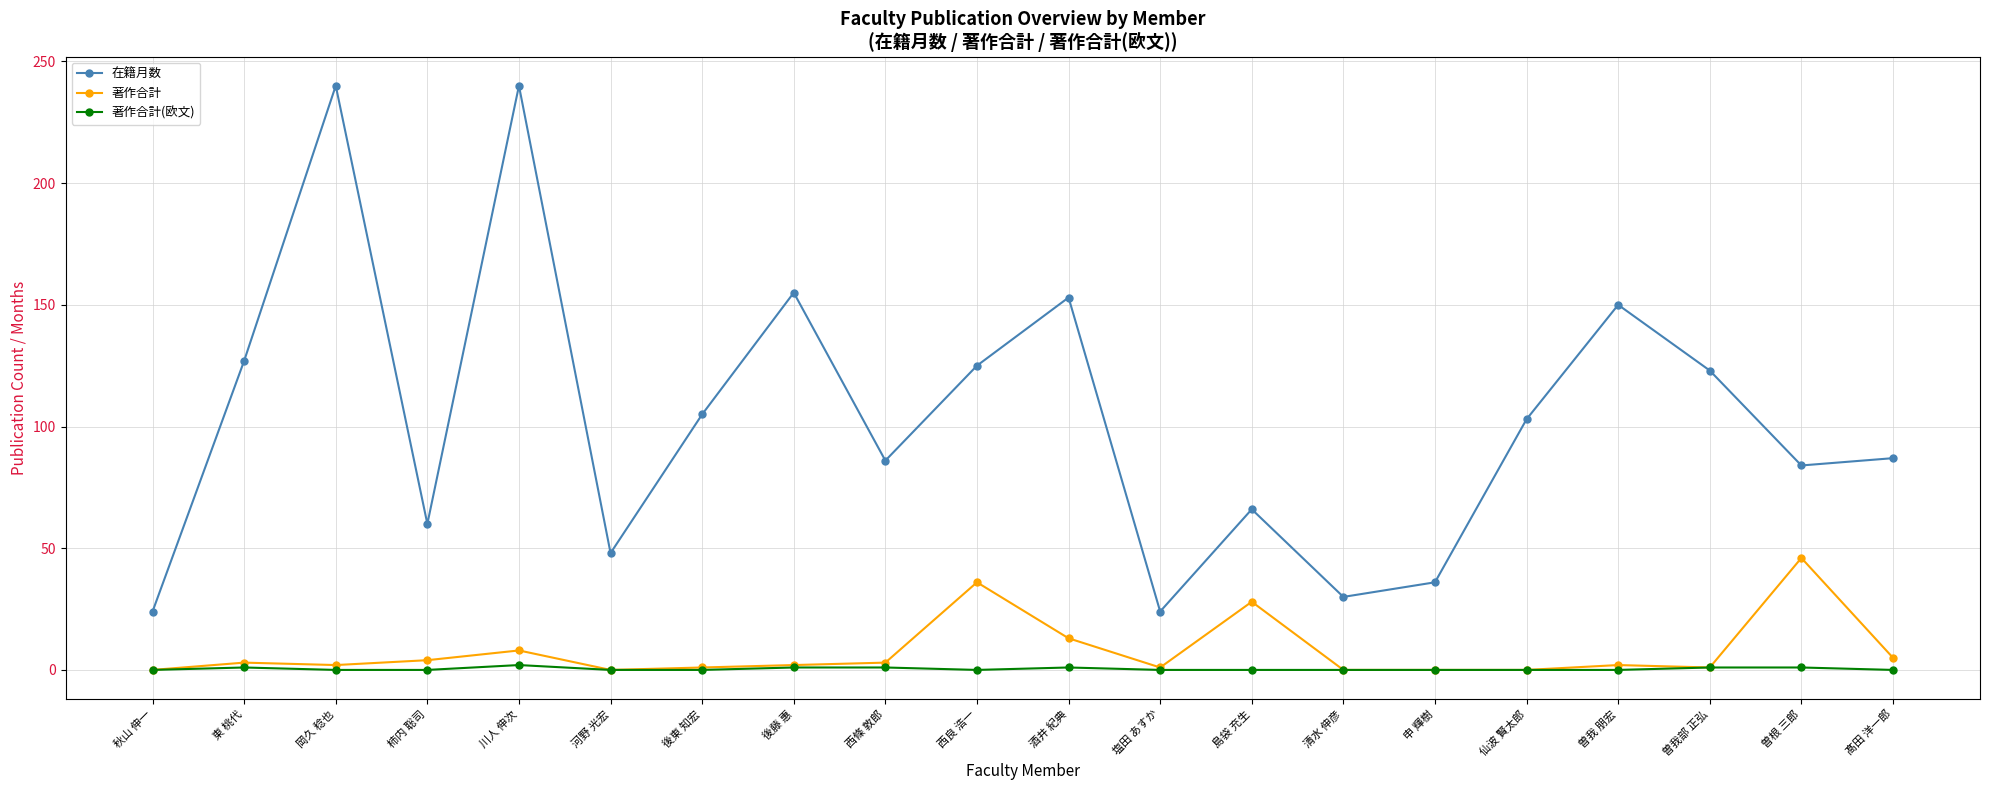

True or false: 在籍月数 and 著作合計(欧文) intersect in this chart.

False